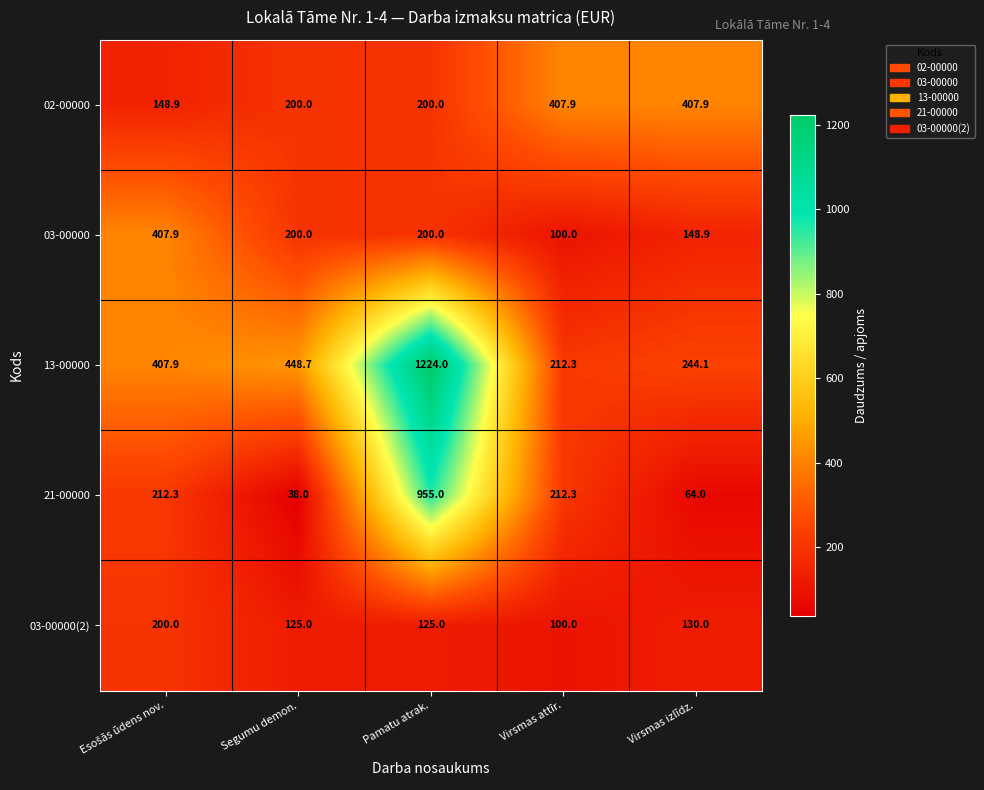

At how many categories does at least one series exceed 861?

1